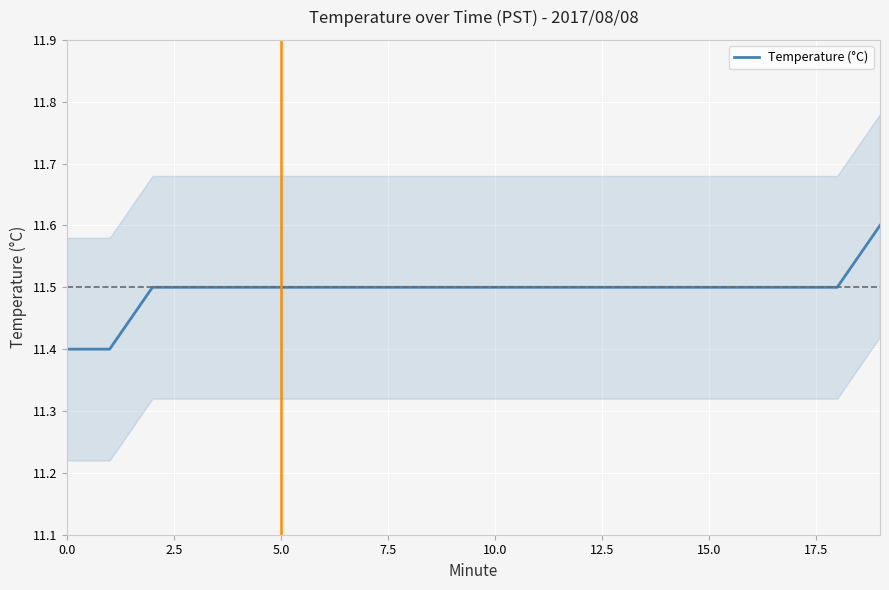

Which category has the highest value across all series?

19